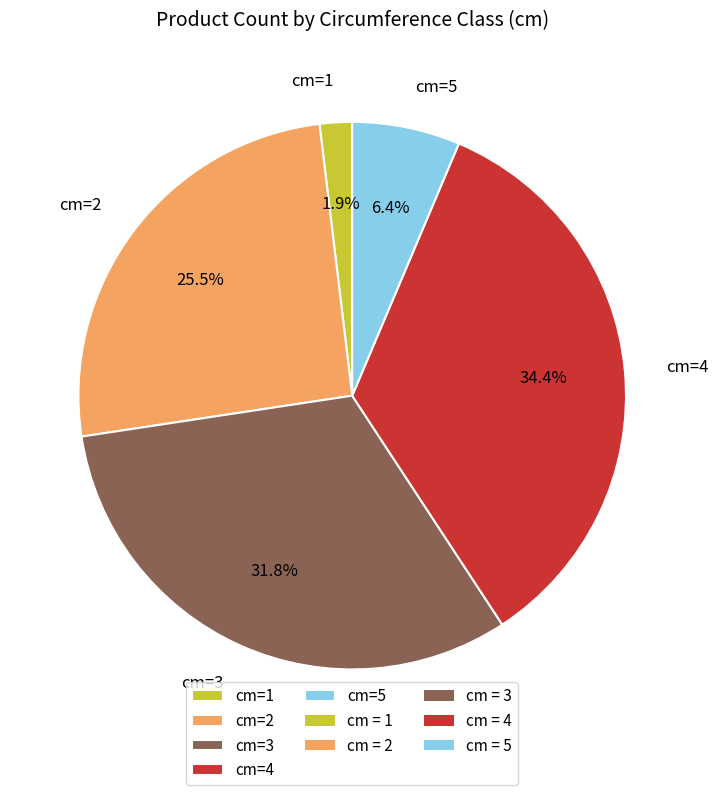

Rank the categories by value from lowest to highest.

cm=1, cm=5, cm=2, cm=3, cm=4